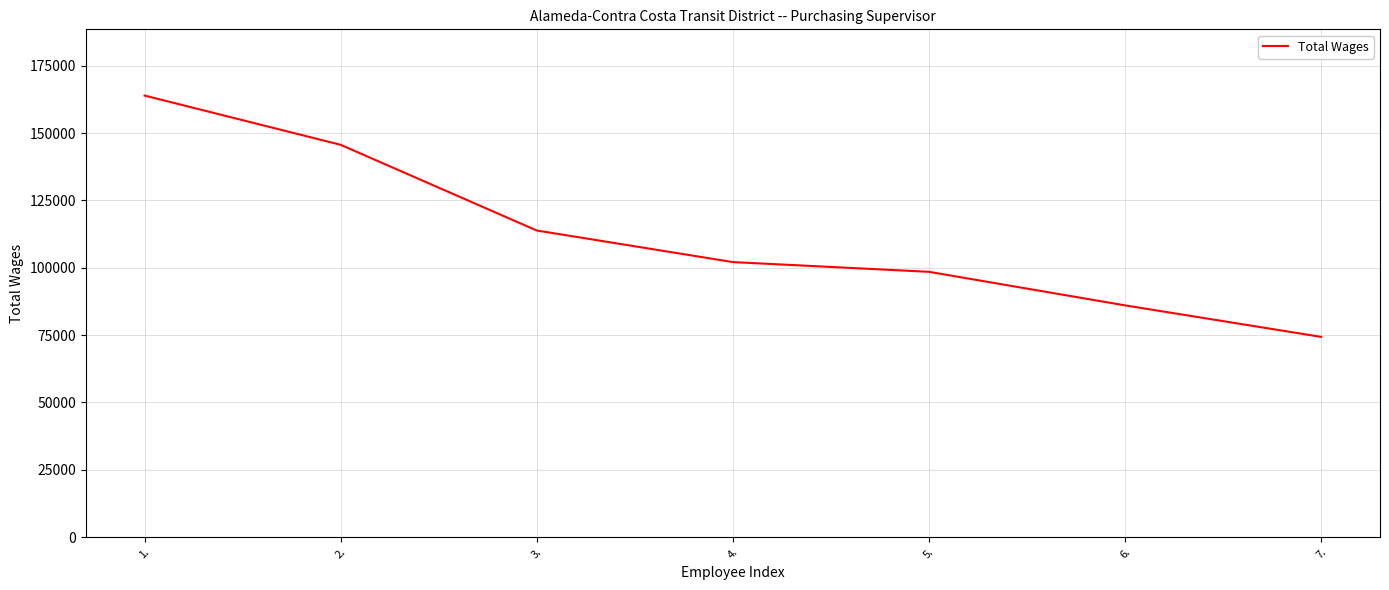

At which category does the chart reach its minimum across all series?

7.